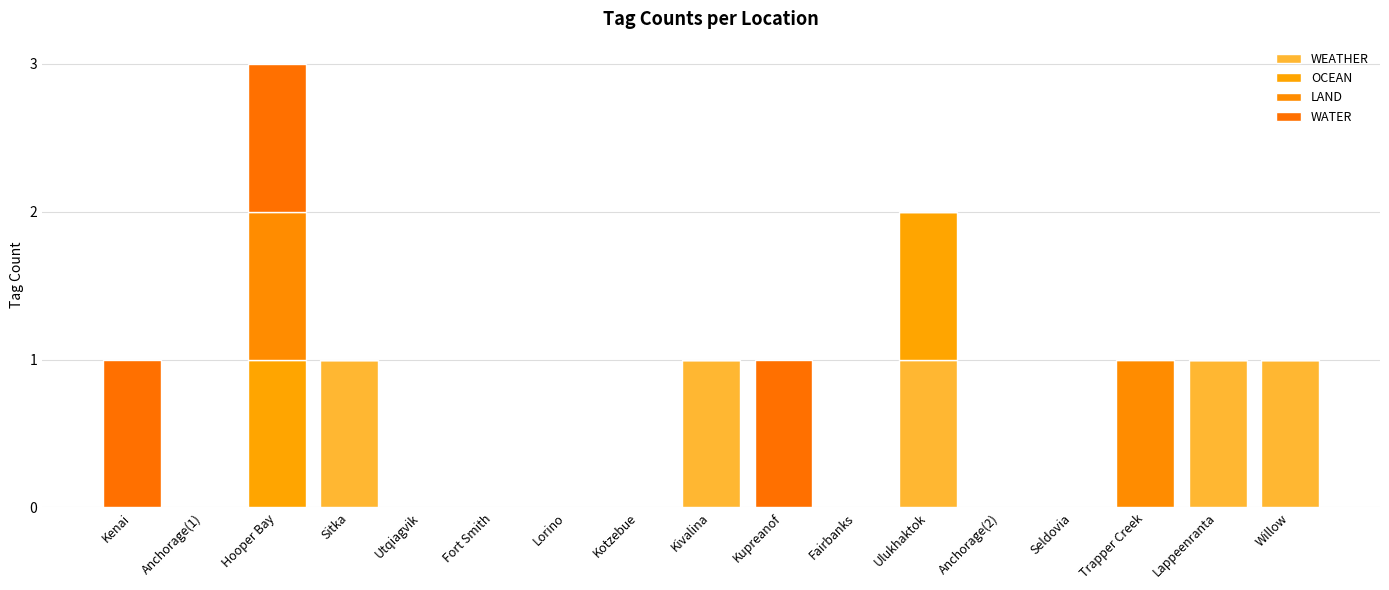

What is the difference between the second highest and minimum values in the WATER series?

1